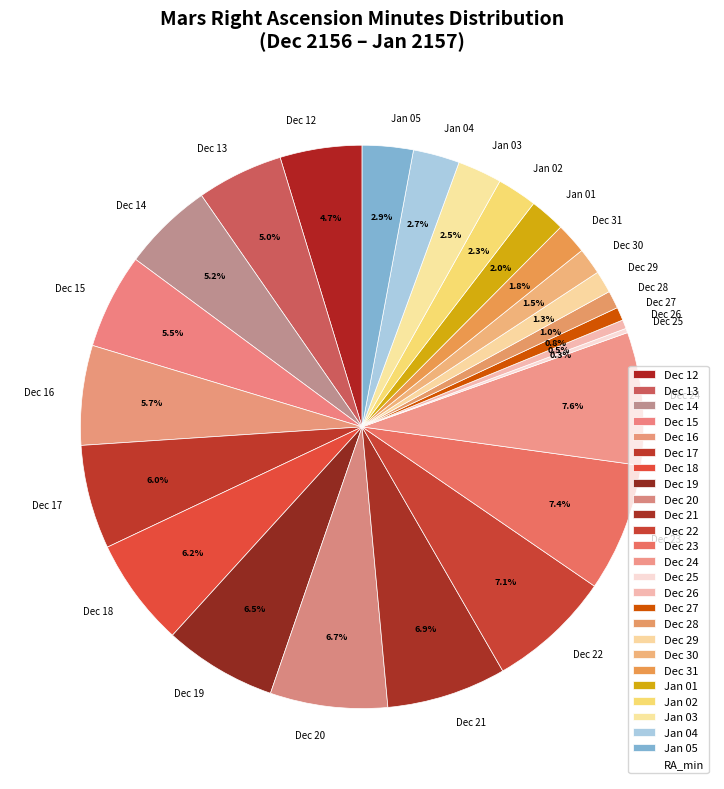

Which has a higher value, Dec 24 or Dec 21?

Dec 24